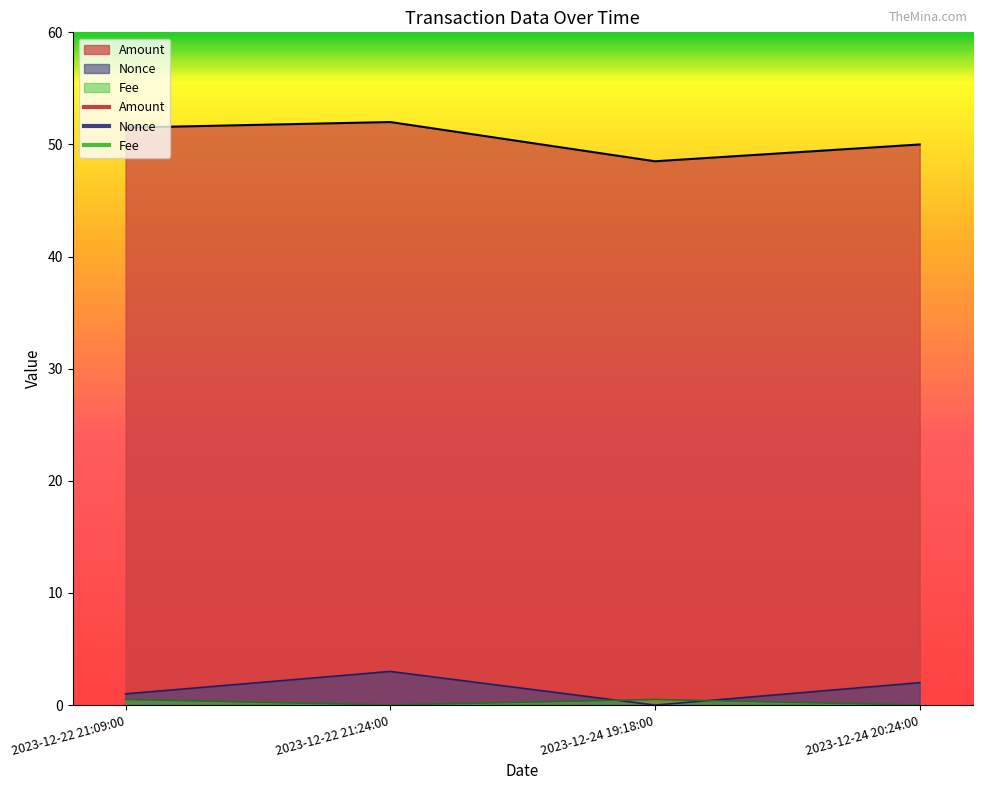

At 2023-12-22 21:24:00, list the series in order from smallest to largest.

Fee, Nonce, Amount